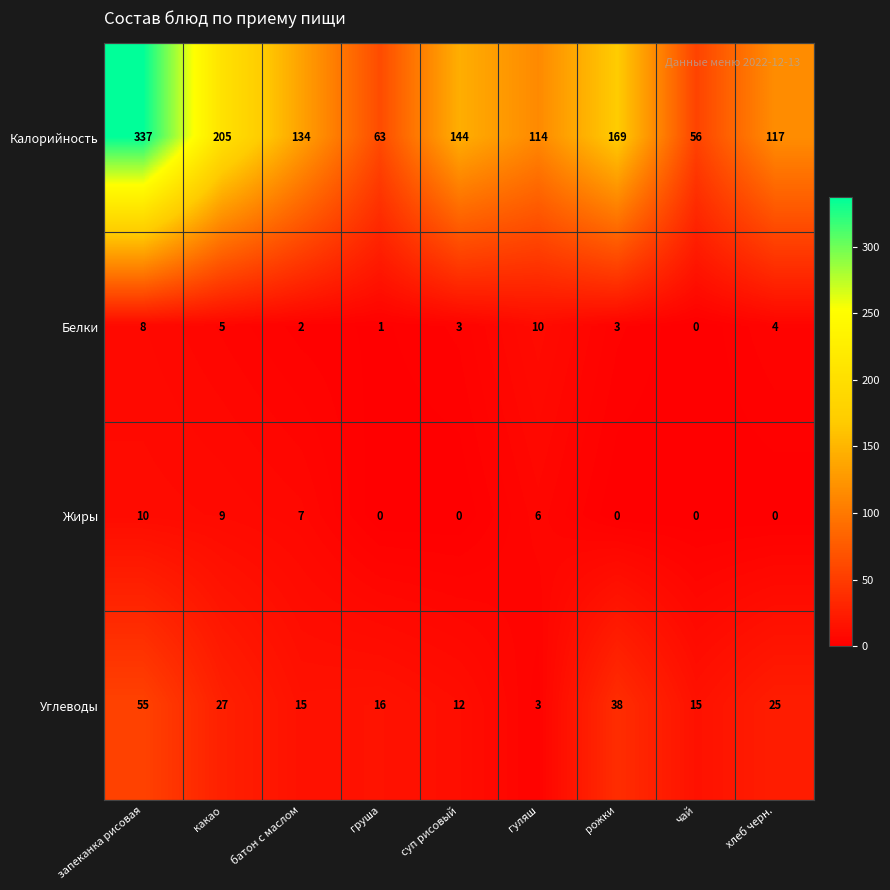

What is the maximum value shown in the chart?

337